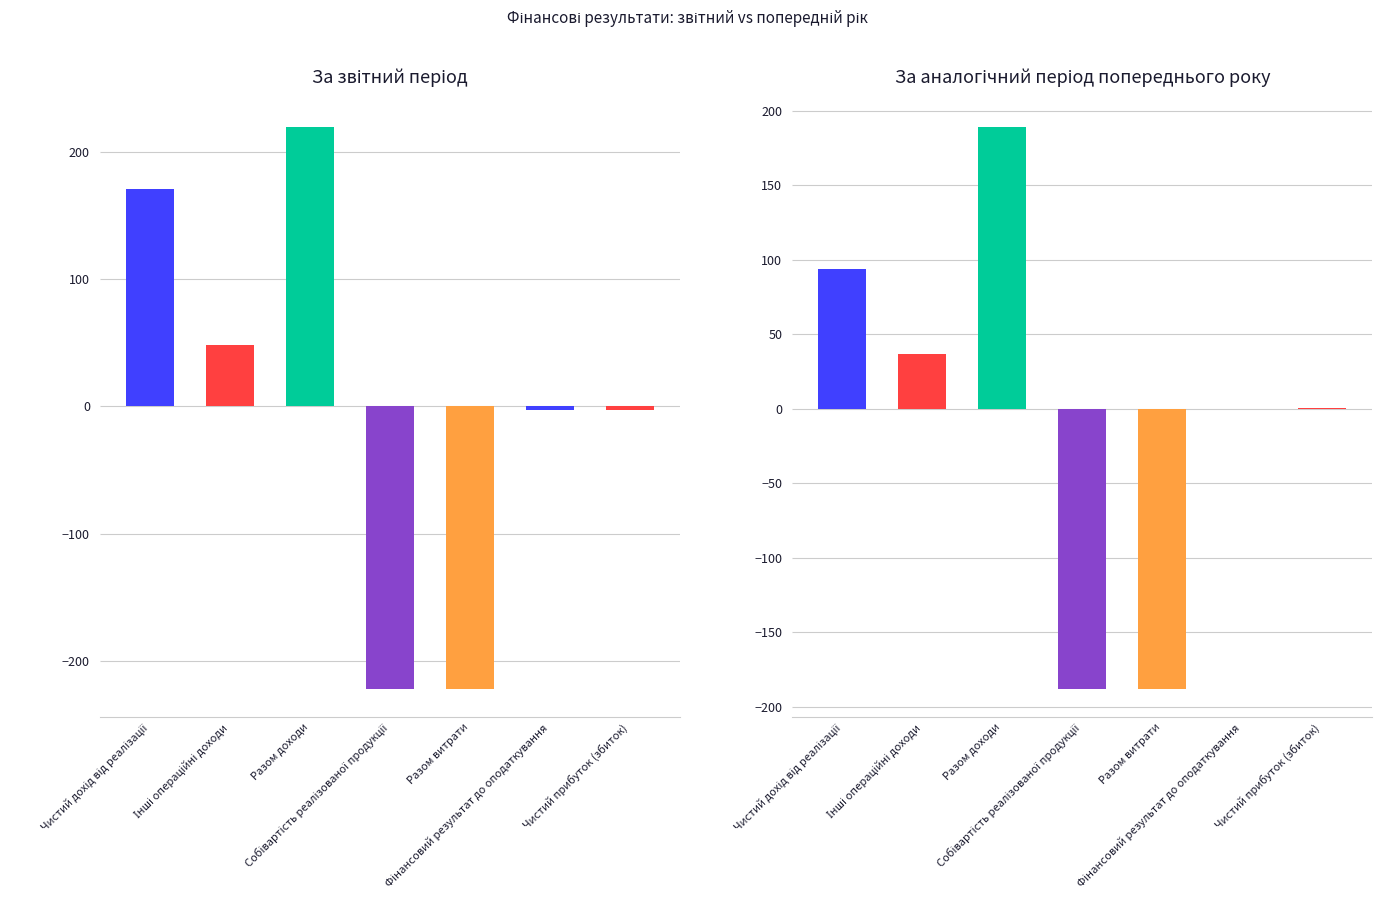

At which label is За звітний період closest to -1?

Фінансовий результат до оподаткування